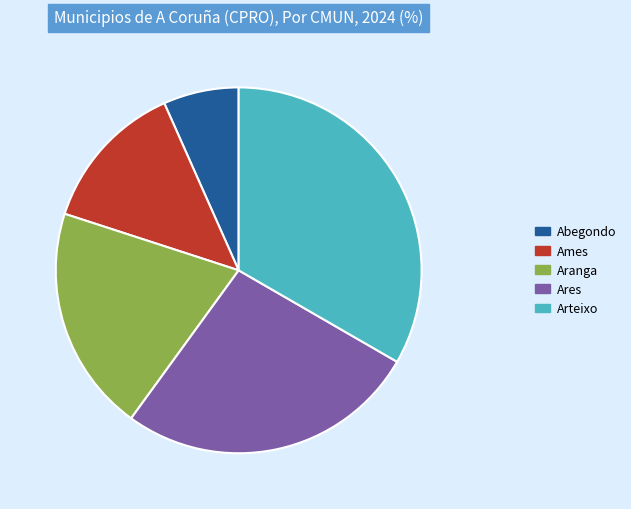

How many segments does this pie chart have?

5